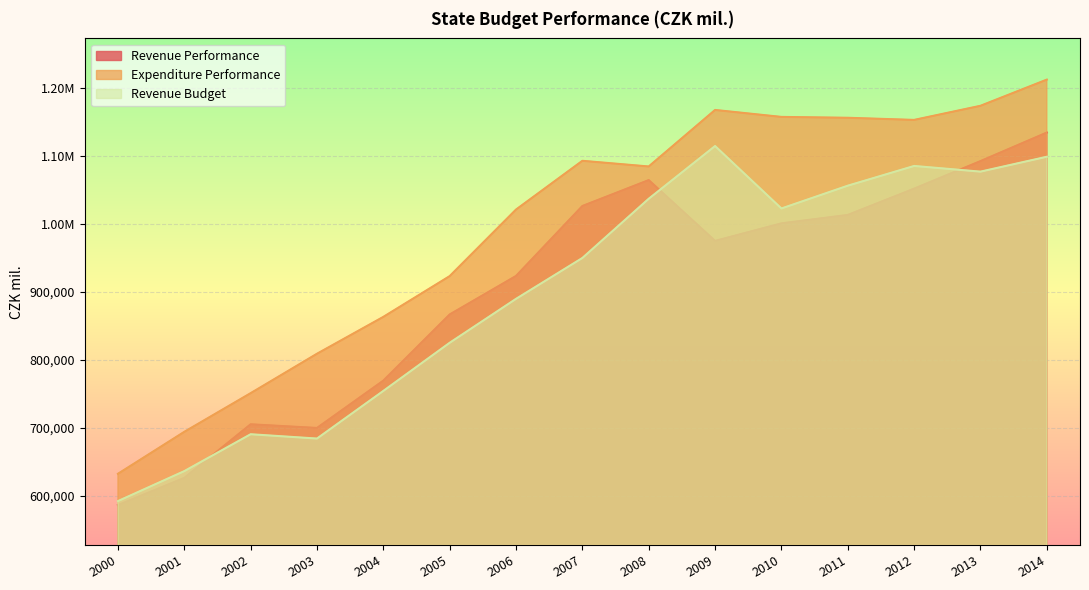

The value of Revenue Budget at 2004 is 271240. True or false?

False